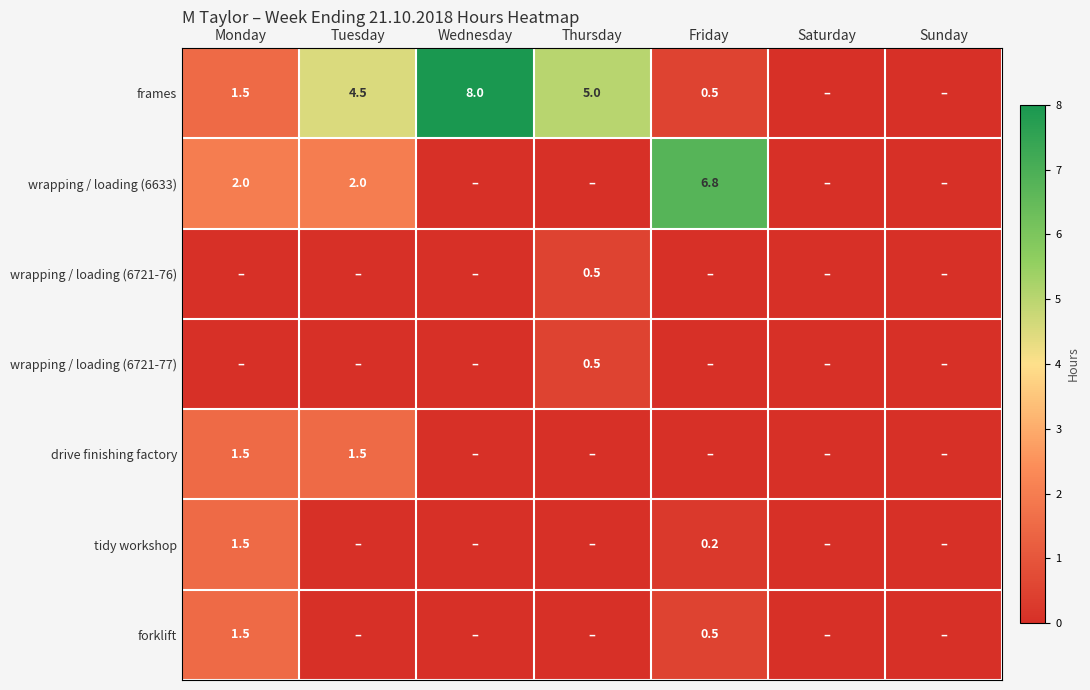

Is the value of wrapping / loading (6633) at Tuesday greater than the value of forklift at Monday?

Yes